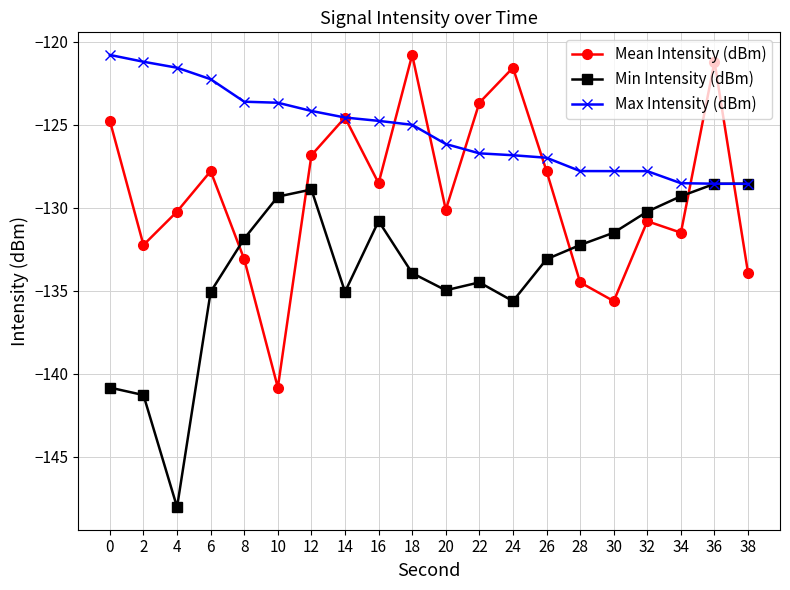

Is the value of Max Intensity (dBm) at 10 greater than the value of Mean Intensity (dBm) at 24?

No